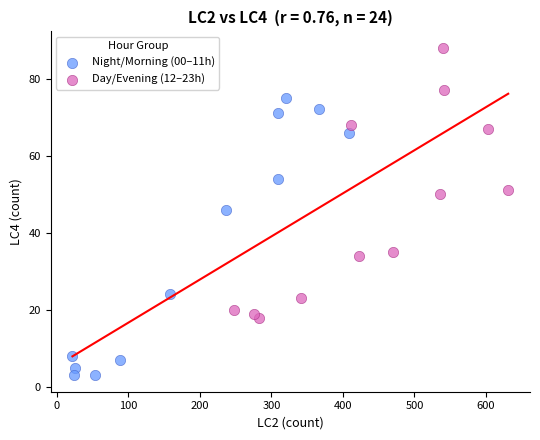

Which series has the largest Y range (max minus min)?

Night/Morning (00–11h)